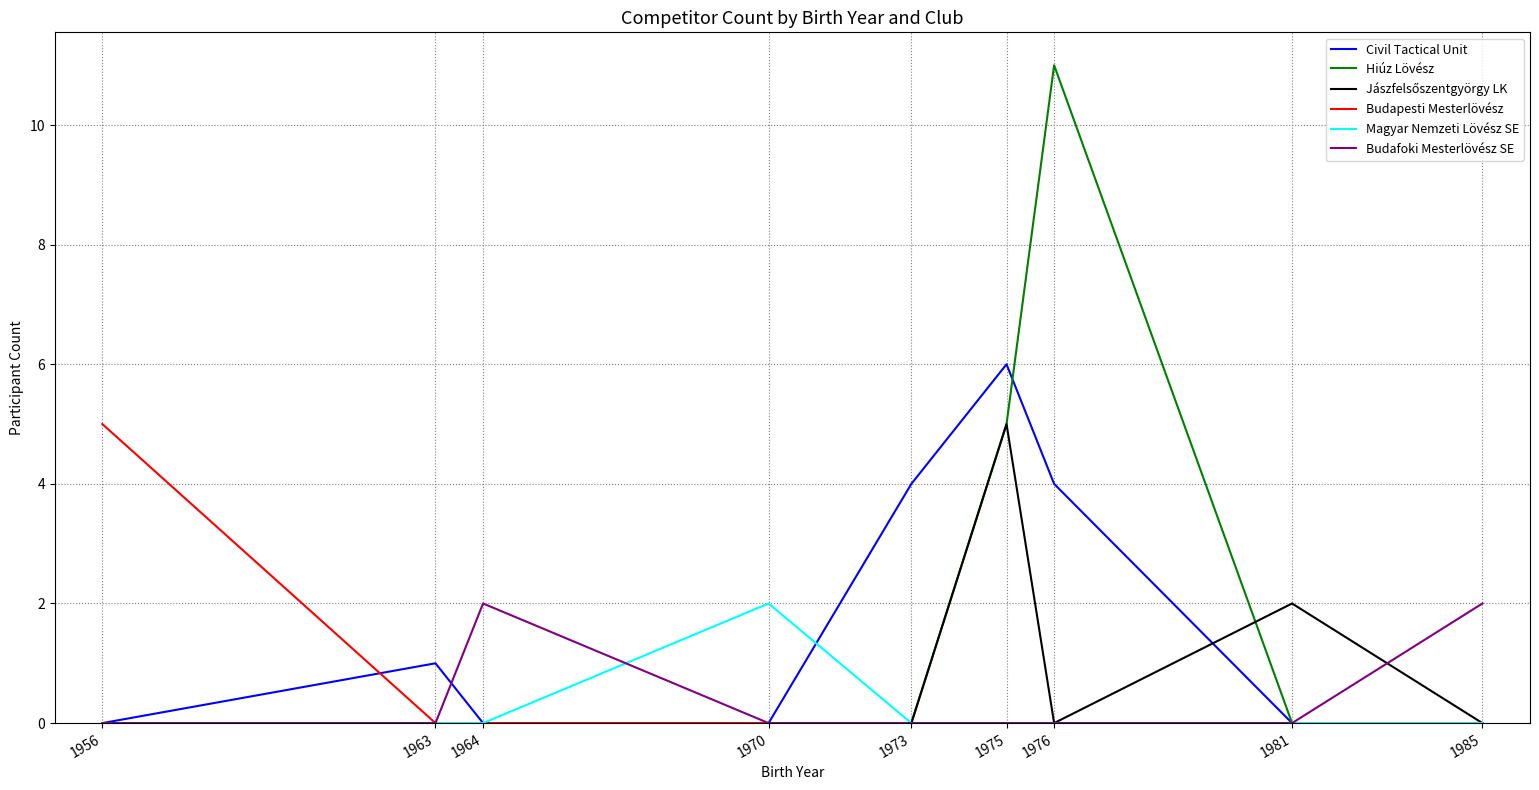

Is this an area chart (filled region under the line)?

No